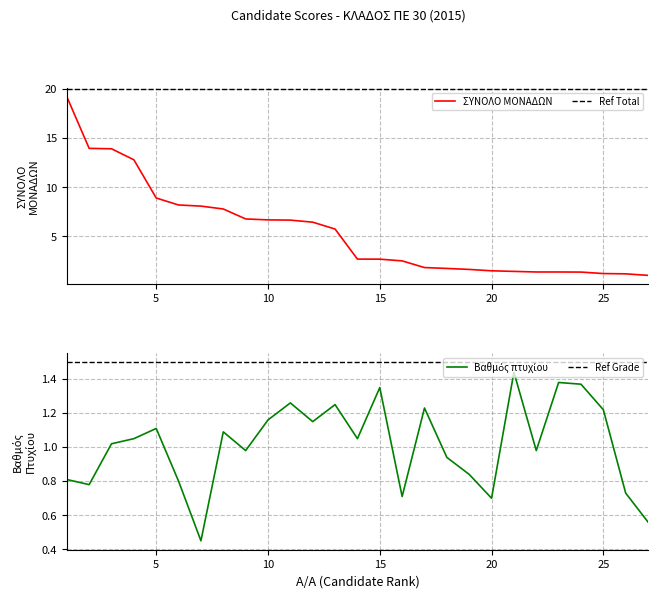

Between 15 and 20, which series saw the biggest shift?

ΣΥΝΟΛΟ ΜΟΝΑΔΩΝ